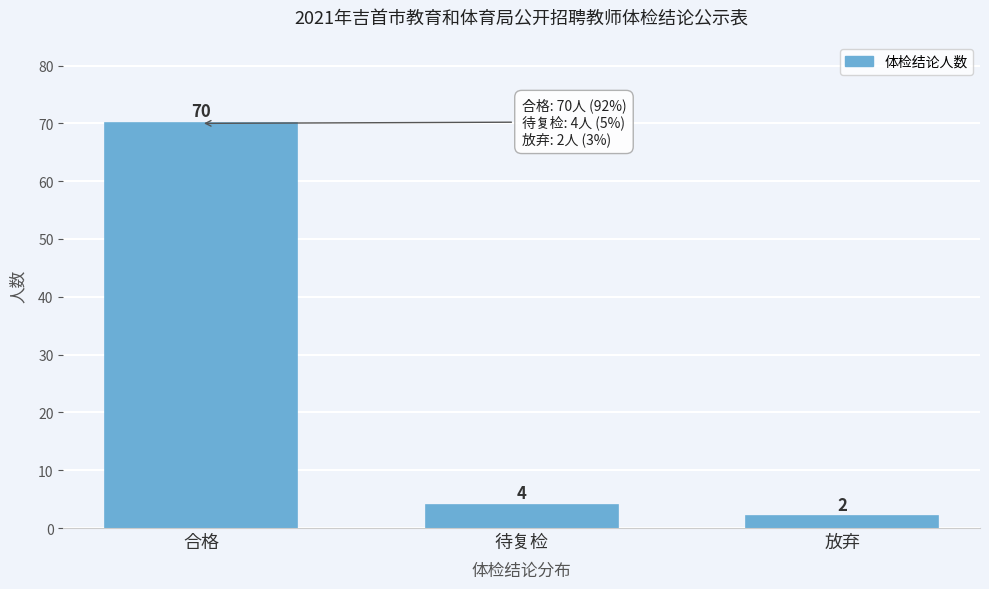

Reading left to right, list all the values displayed in this chart.

70	4	2